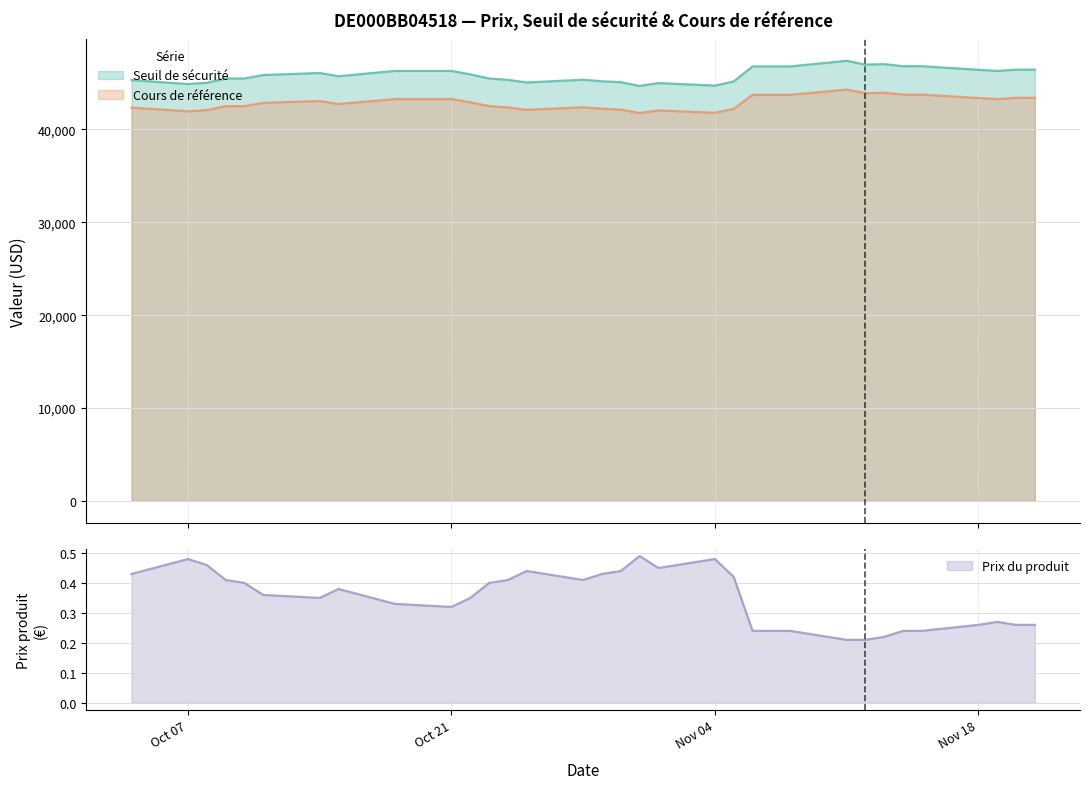

How many values in the Seuil de sécurité series exceed 45864?

17